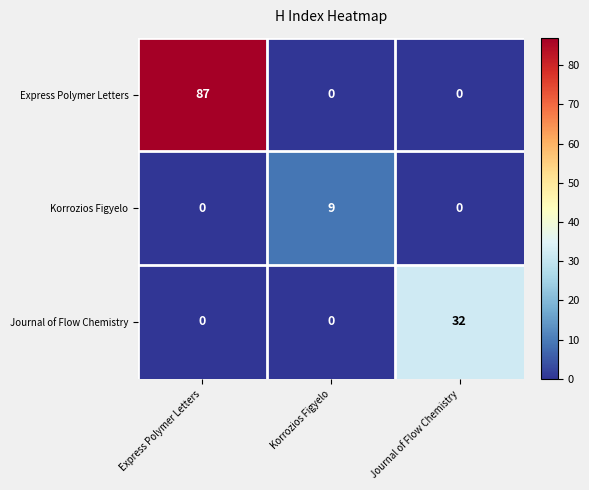

What is the sum of all Korrozios Figyelo values?

9